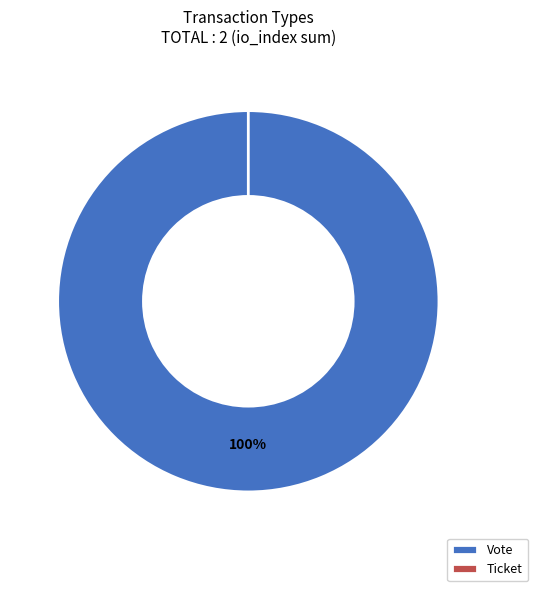

What is the change in value from Vote to Ticket?

-1